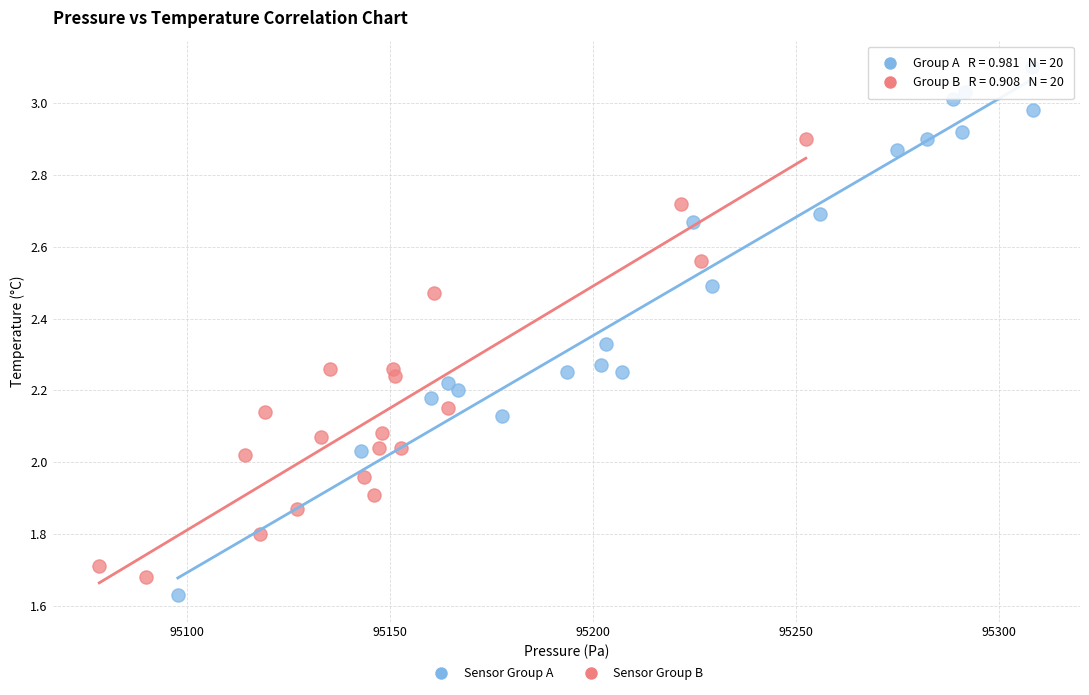

Which series has the widest spread of Y values?

Sensor Group A